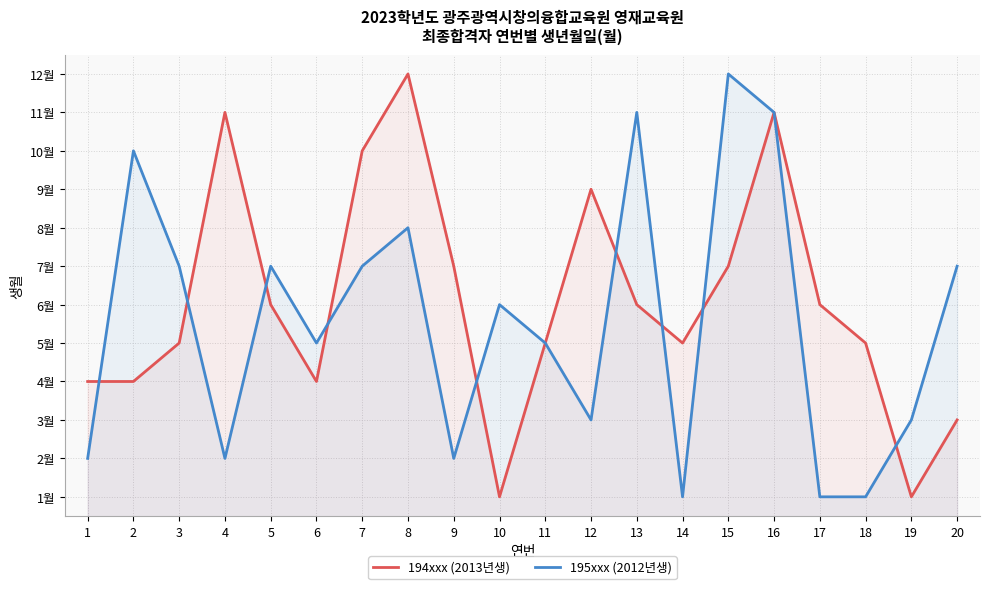

The value of 194xxx (2013년생) at 8 is 12. True or false?

True